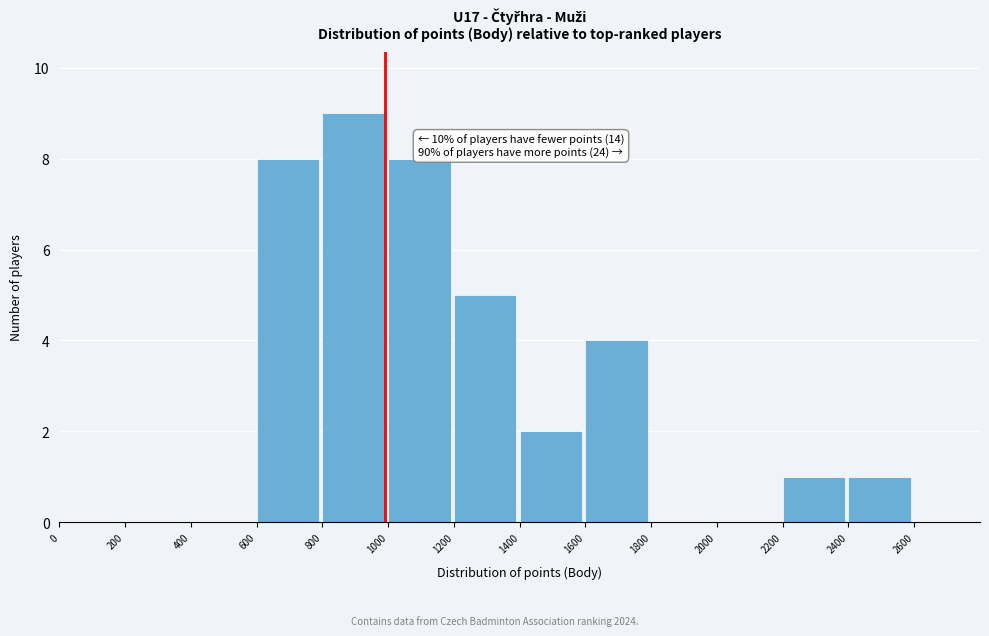

Over which range of the x-axis is the bar tallest?

800 to 1000